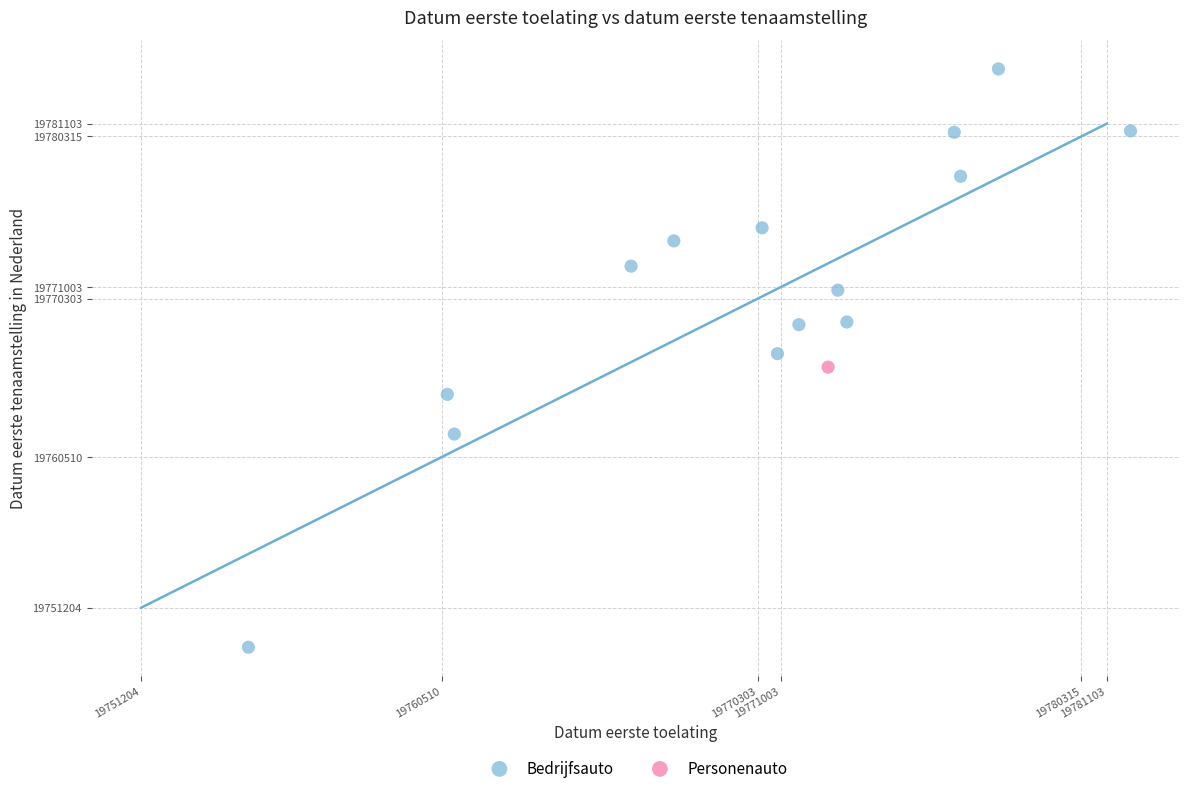

What are all the series names shown in the legend?

Bedrijfsauto, Personenauto